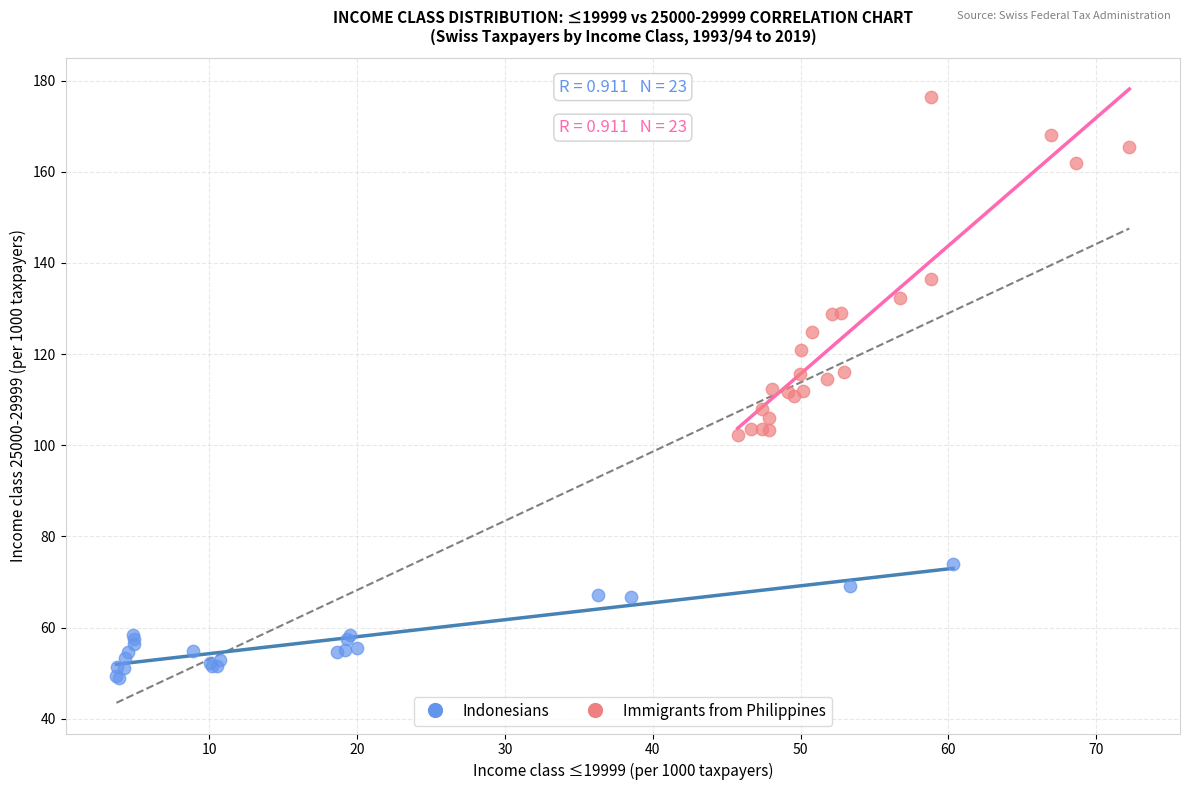

Which series contains the lowest Y value?

Indonesians